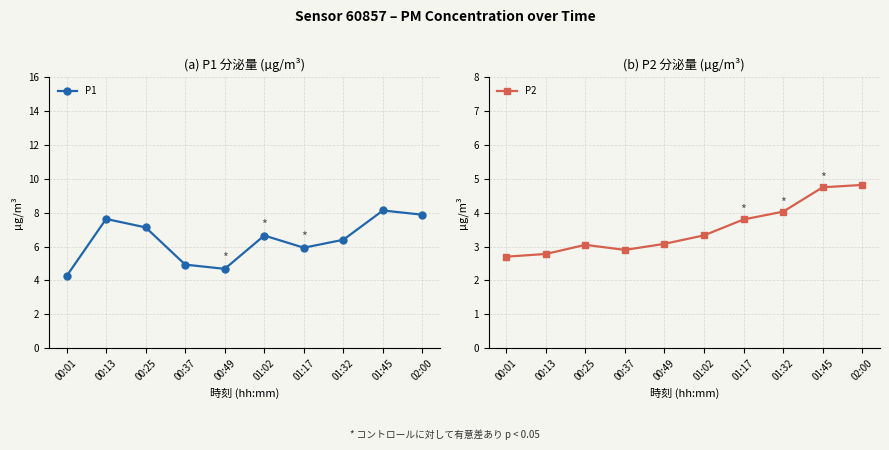

The P1 series shows 6.7 at 01:02. True or false?

True